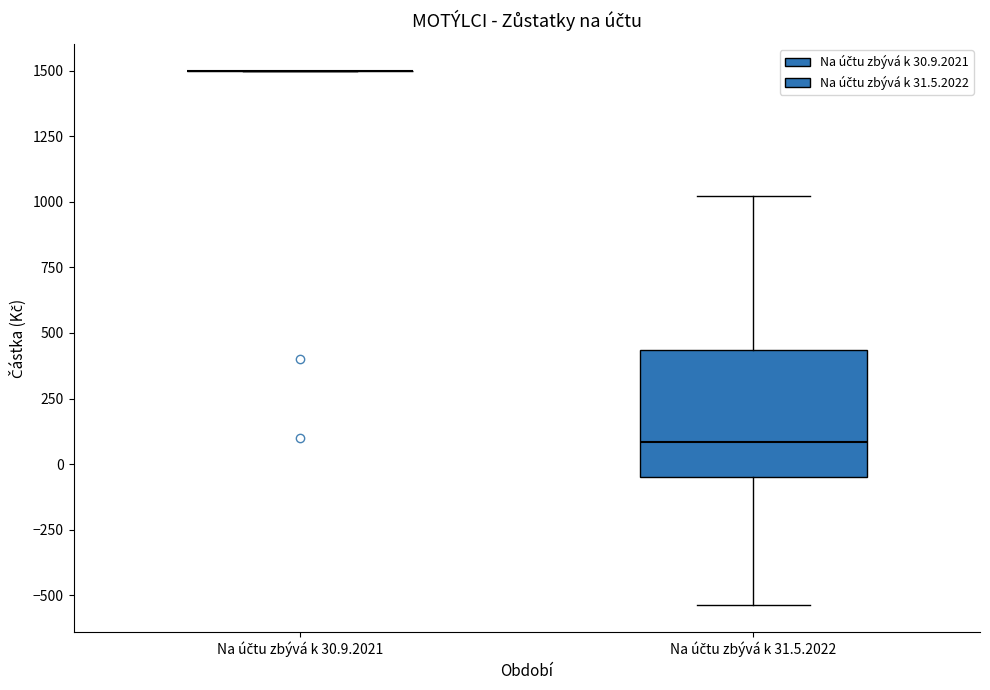

Reading left to right, transcribe this box plot: for each box, give where its median line is, the range the box spans, and where its two whiskers end, as read against the y-axis. The values are not printed on the chart, so give them approximately, as read against the axis.

Na účtu zbývá k 30.9.2021: box collapsed to a line at 1500, whiskers 1500 to 1500
Na účtu zbývá k 31.5.2022: median 100, box -50 to 450, whiskers -550 to 1000